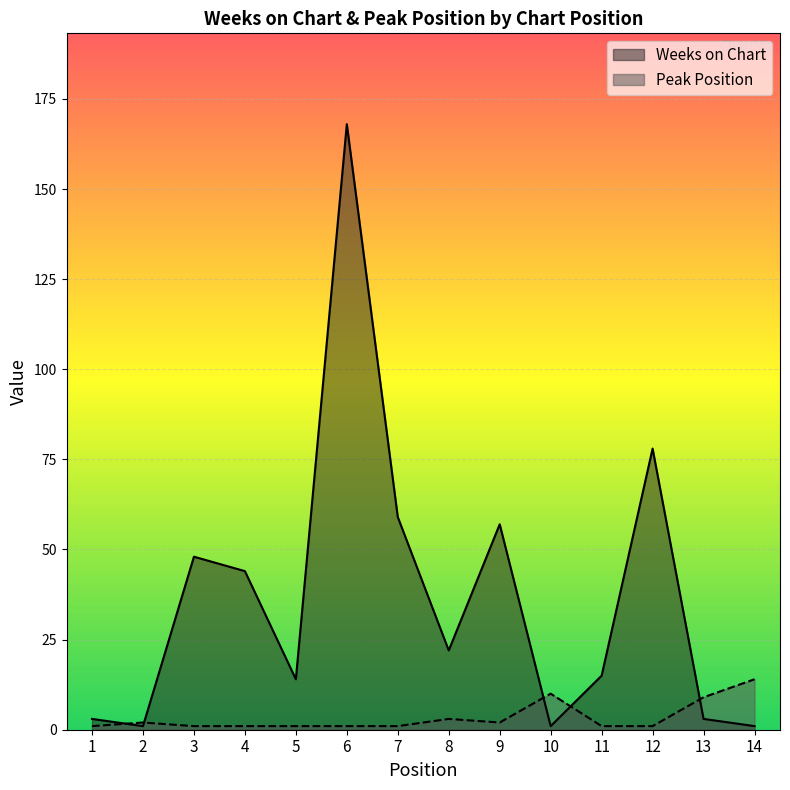

True or false: Weeks on Chart has a value of 22 at 8.

True